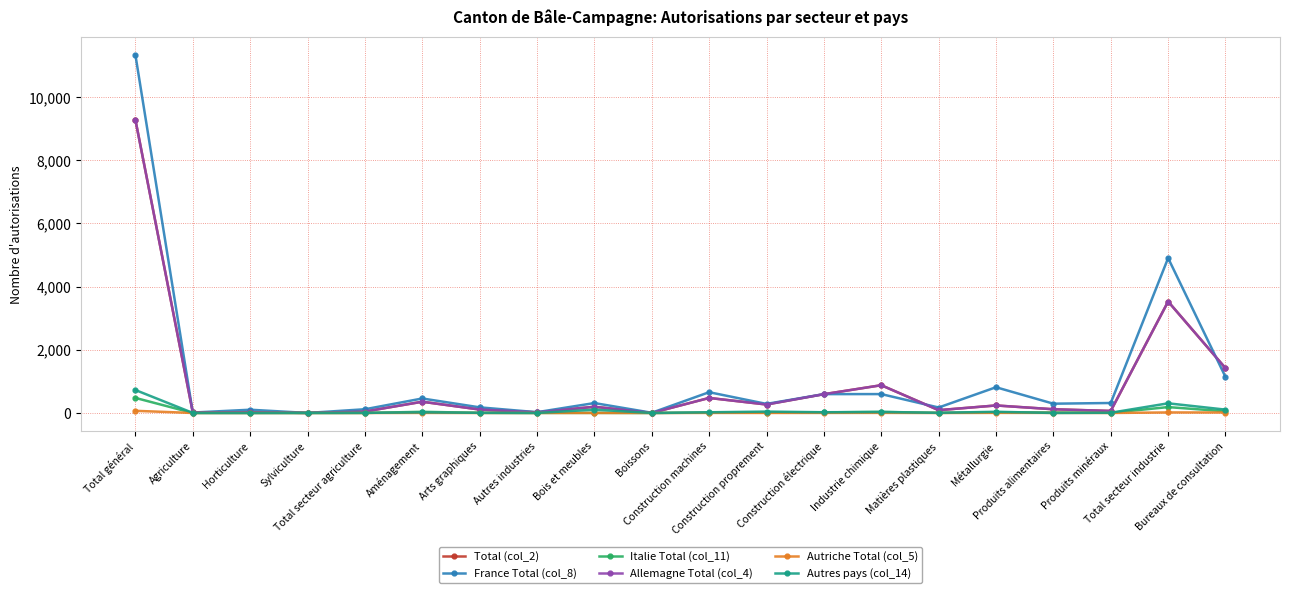

At which label does Italie Total (col_11) reach its minimum?

Agriculture